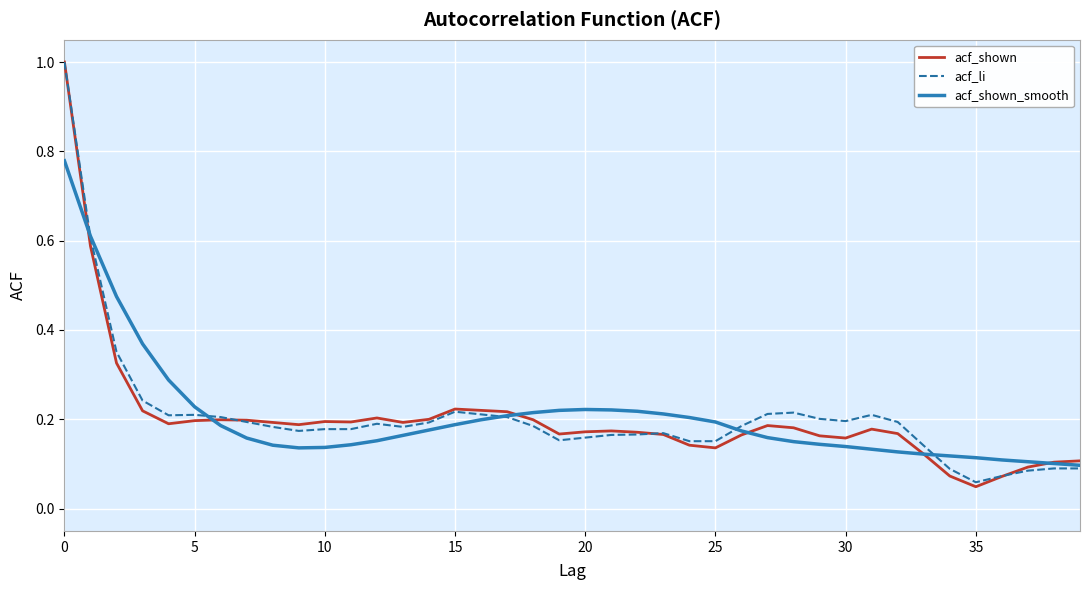

At how many categories does at least one series exceed 0?

40